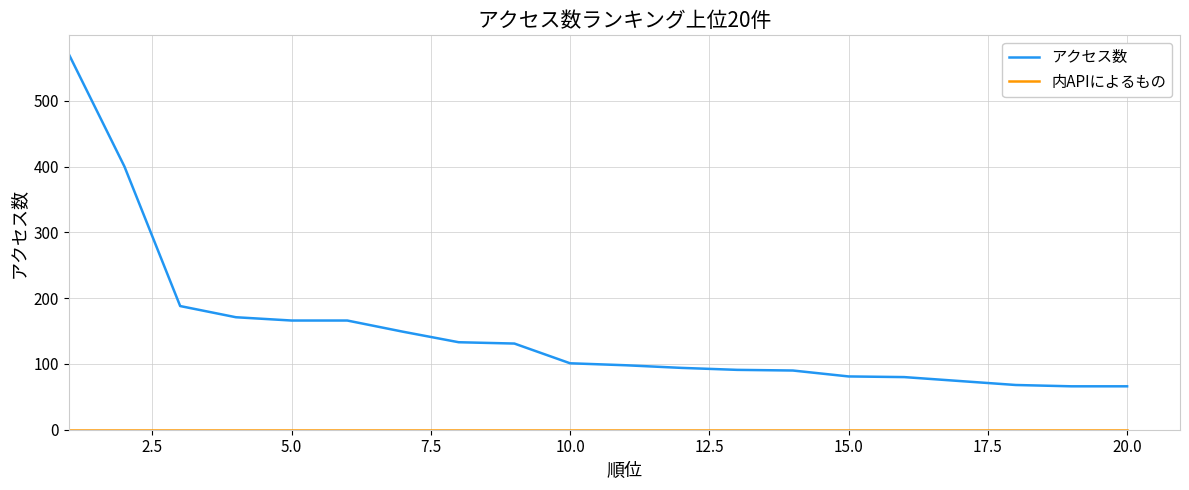

Which series has the widest spread of values?

アクセス数